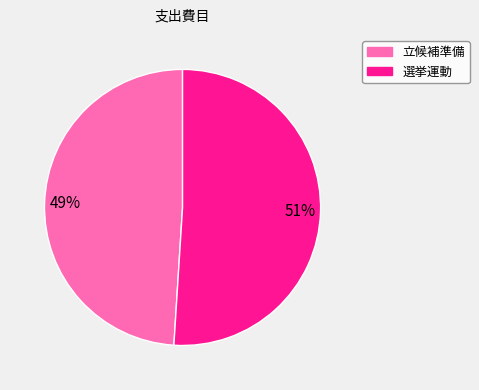

To the nearest percent, what portion does 立候補準備 represent?

49%